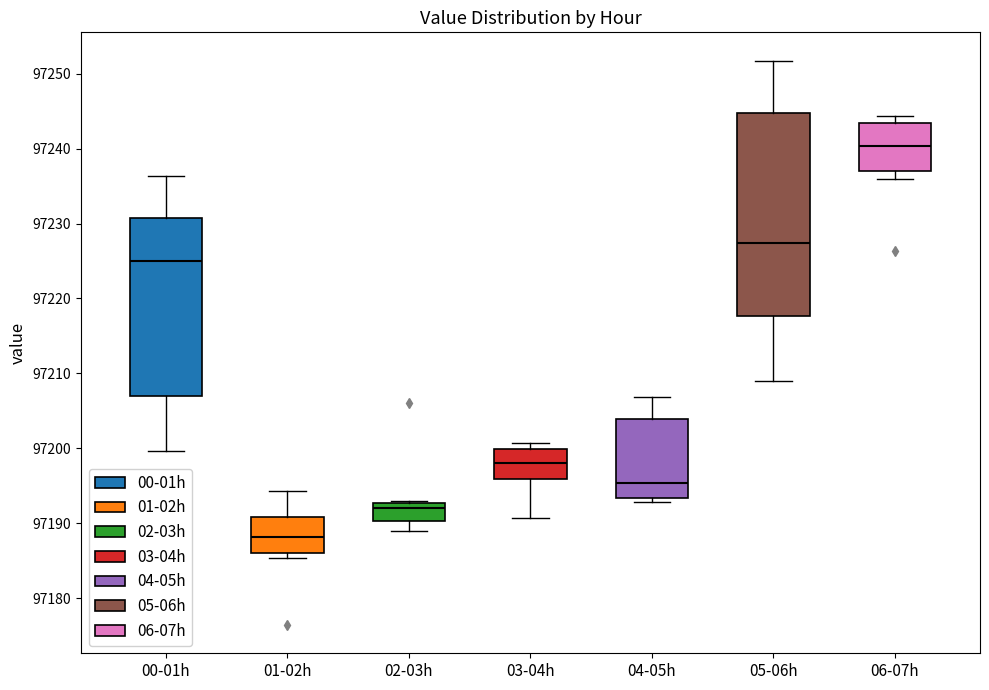

Where is the lower edge of the box for 06-07h on the y-axis? The values are not printed on the chart, so give them approximately, as read against the axis.

97237